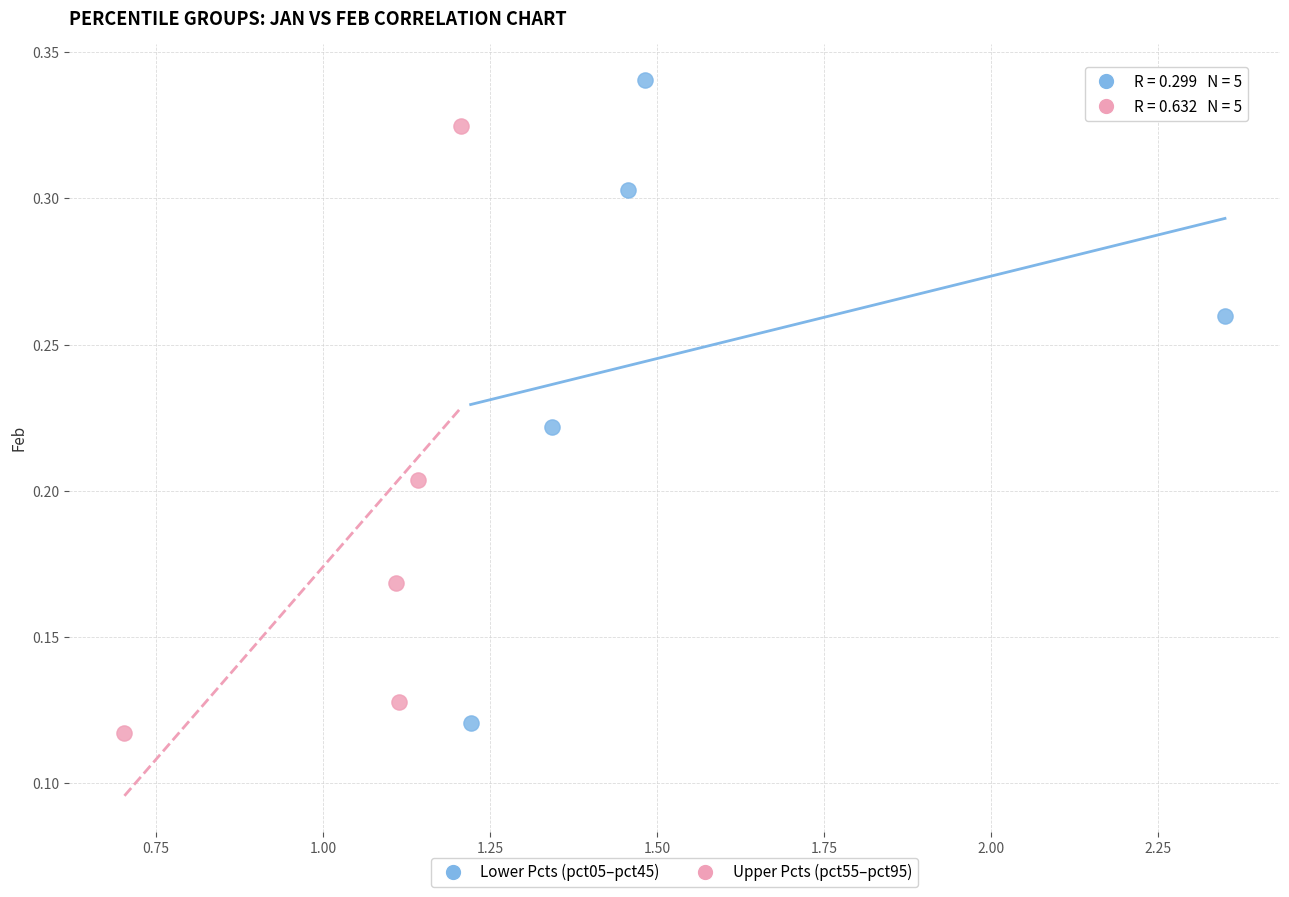

Which series reaches the maximum Y coordinate?

Lower Pcts (pct05–pct45)